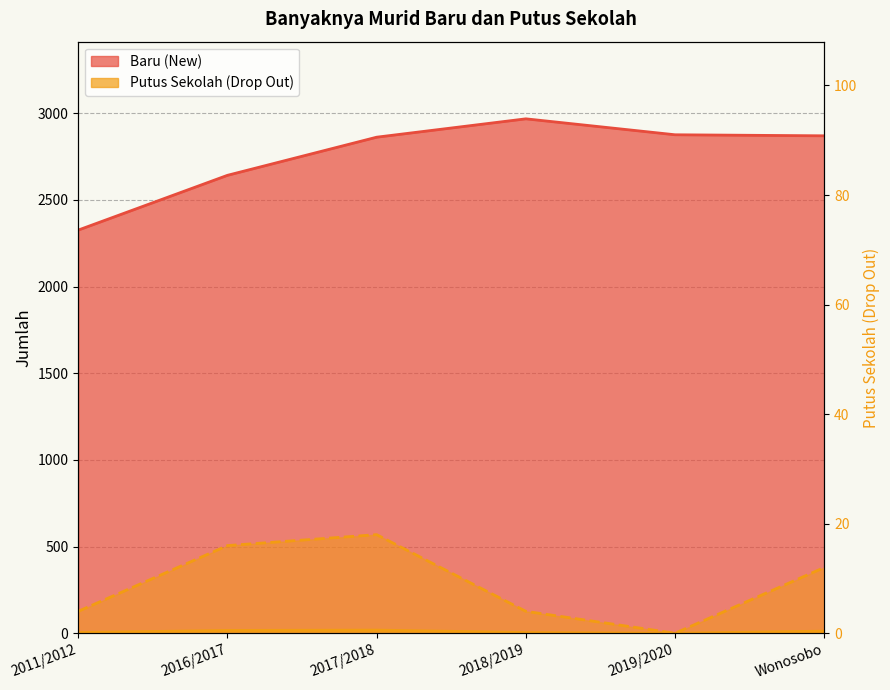

Which series has the largest total across all categories?

Baru (New)